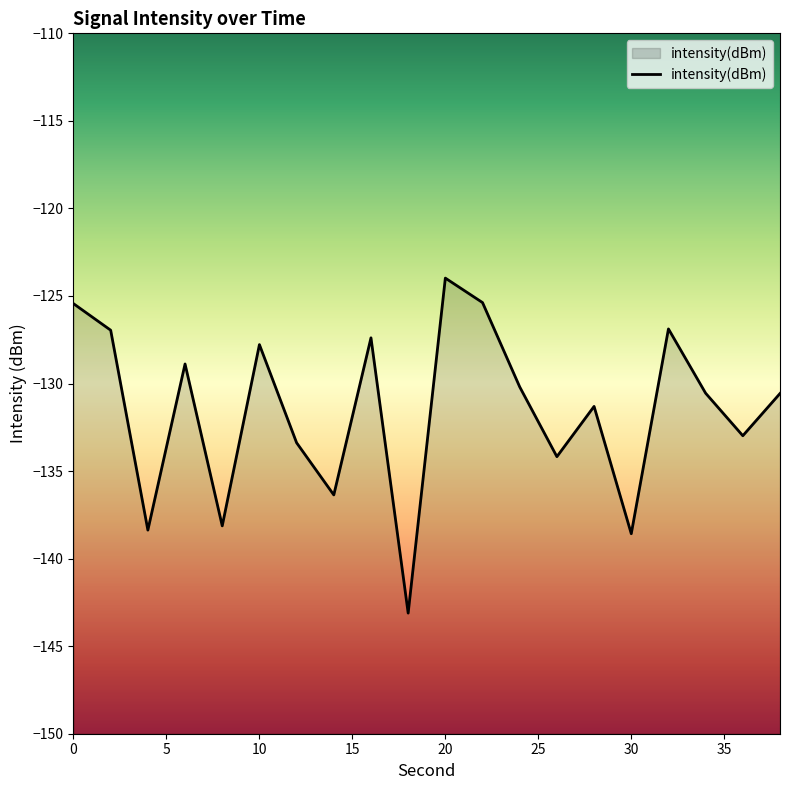

What is the change in value from 40 to 14?

-3.9